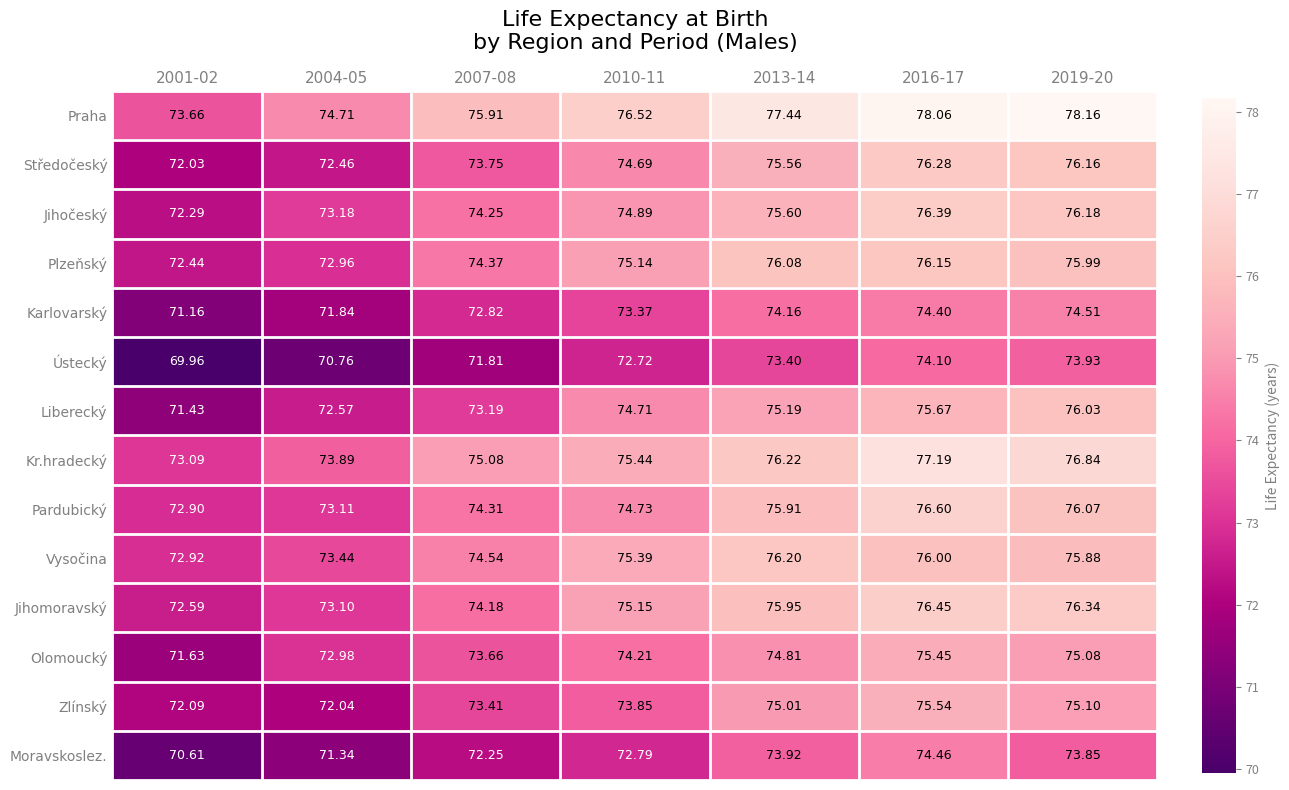

Rank the series at 2010-11 from lowest to highest value.

Ústecký, Moravskoslez., Karlovarský, Zlínský, Olomoucký, Středočeský, Liberecký, Pardubický, Jihočeský, Plzeňský, Jihomoravský, Vysočina, Kr.hradecký, Praha